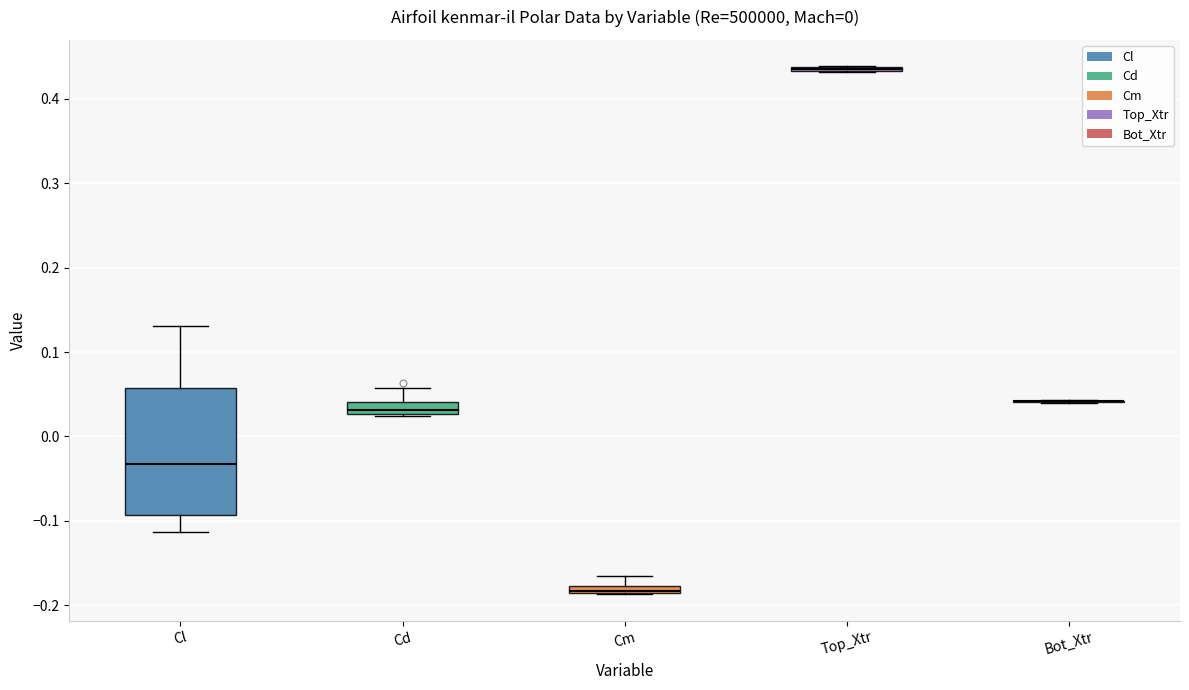

Comparing the boxes themselves (not the whiskers), which one is the tallest?

Cl